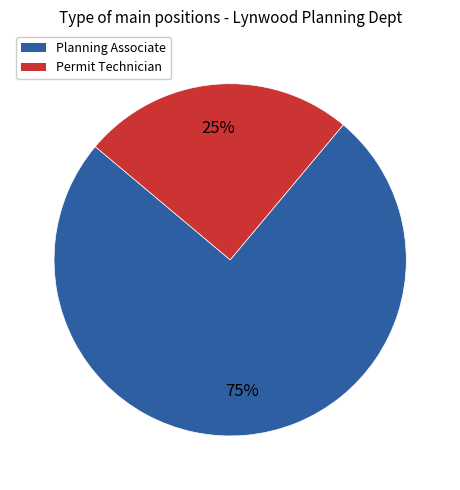

To the nearest percent, what percentage of the pie is Planning Associate?

75%